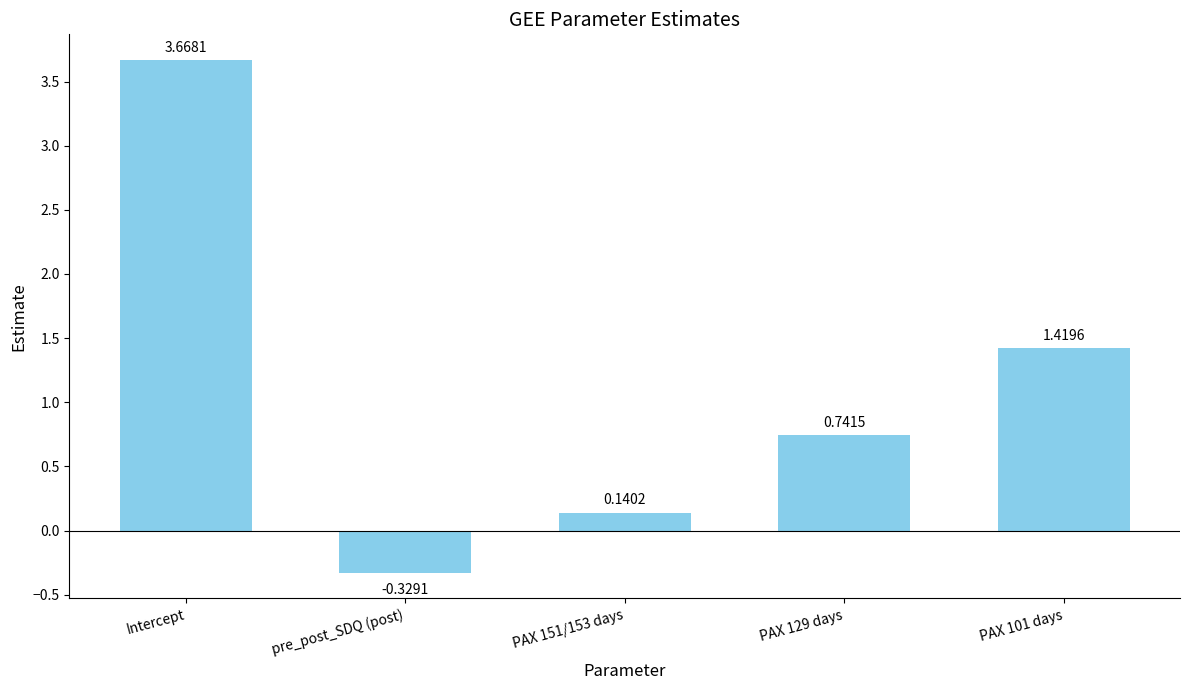

Are the bars grouped side by side (vs. stacked)?

No